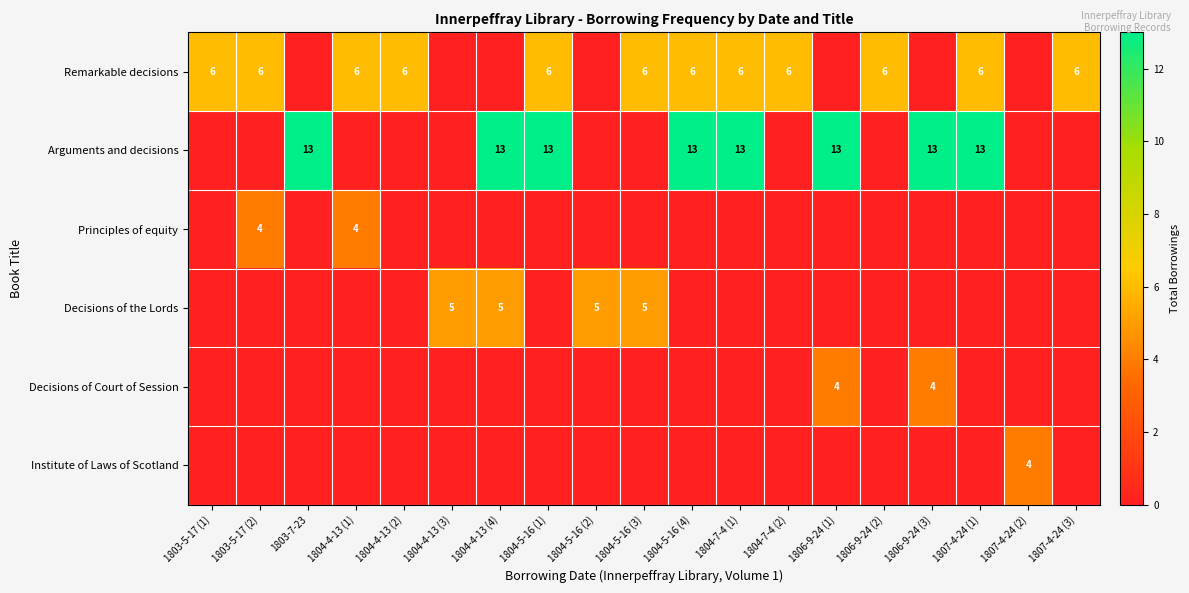

Rank the series by their maximum value, from highest to lowest.

Arguments and decisions, Remarkable decisions, Decisions of the Lords, Principles of equity, Decisions of Court of Session, Institute of Laws of Scotland